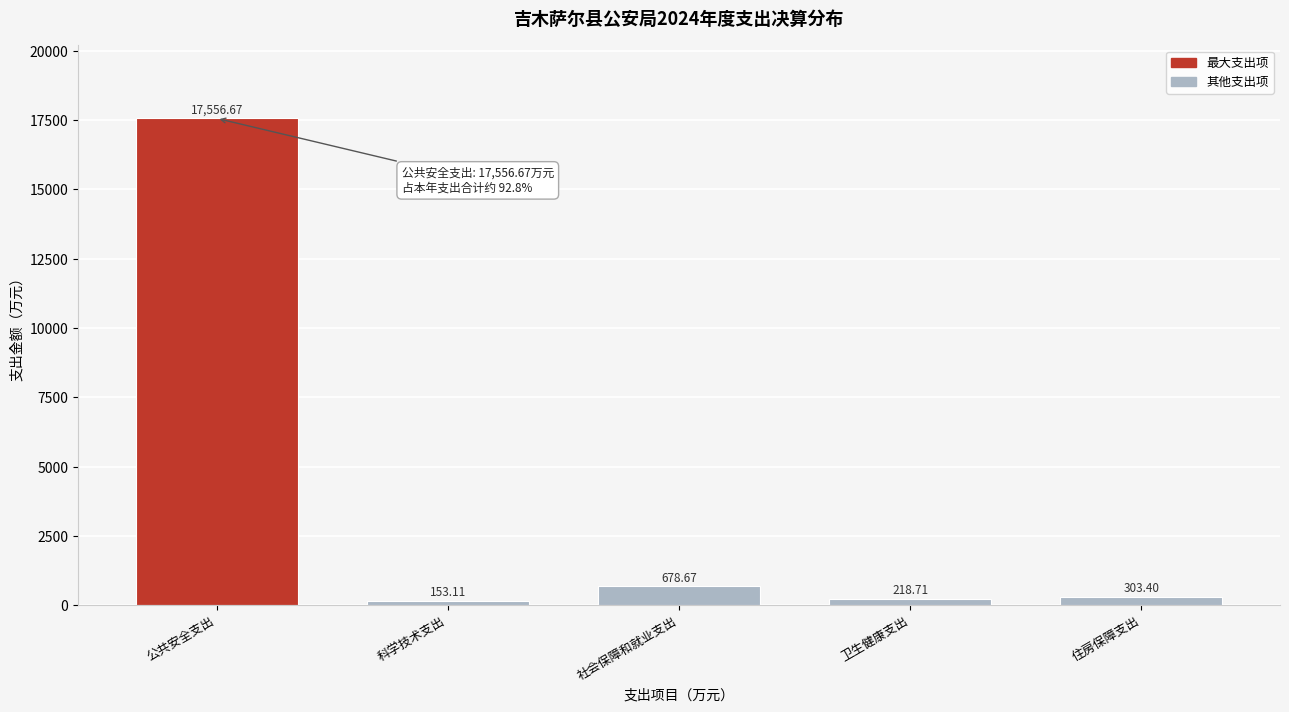

Which has a higher value, 公共安全支出 or 住房保障支出?

公共安全支出